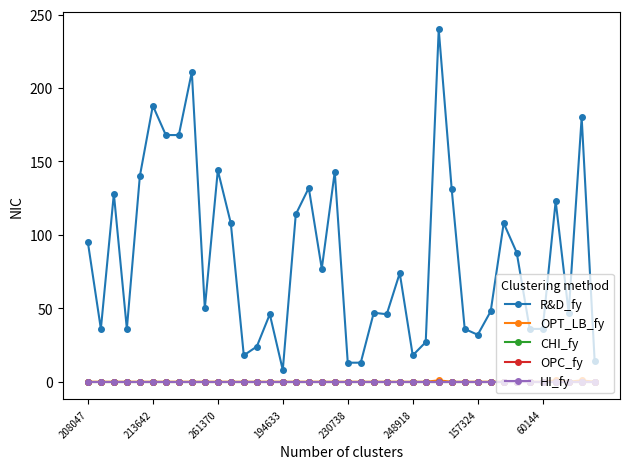

Is this an area chart (filled region under the line)?

No